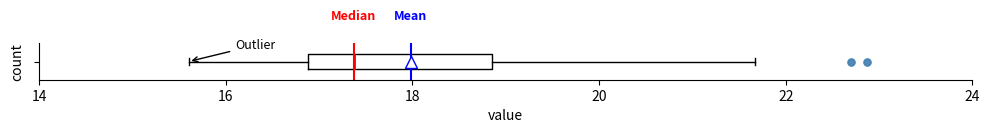

Where is the right edge of the box on the x-axis? The values are not printed on the chart, so give them approximately, as read against the axis.

18.8